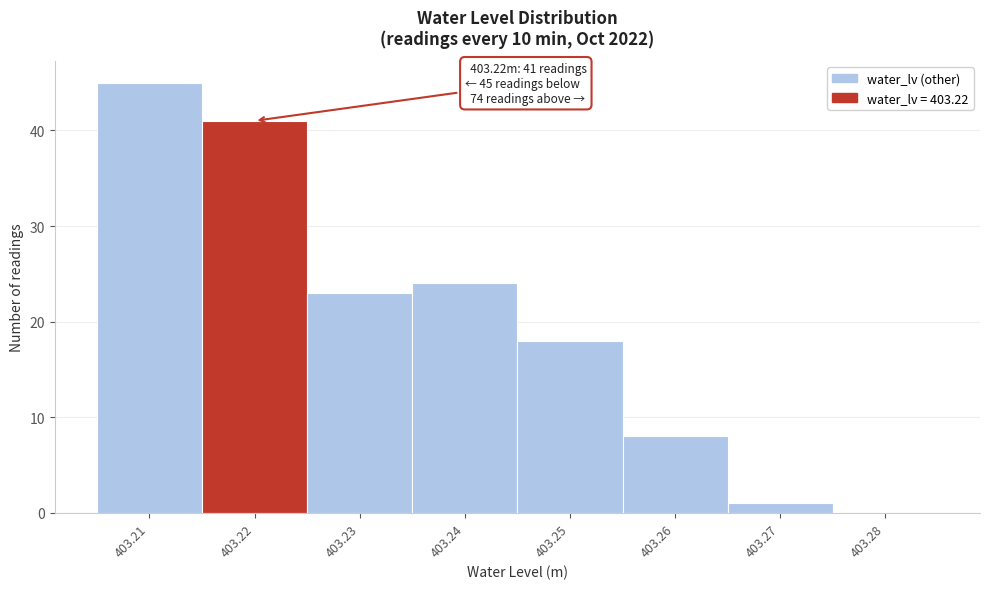

Which range on the x-axis has the tallest bar?

403.205 to 403.215